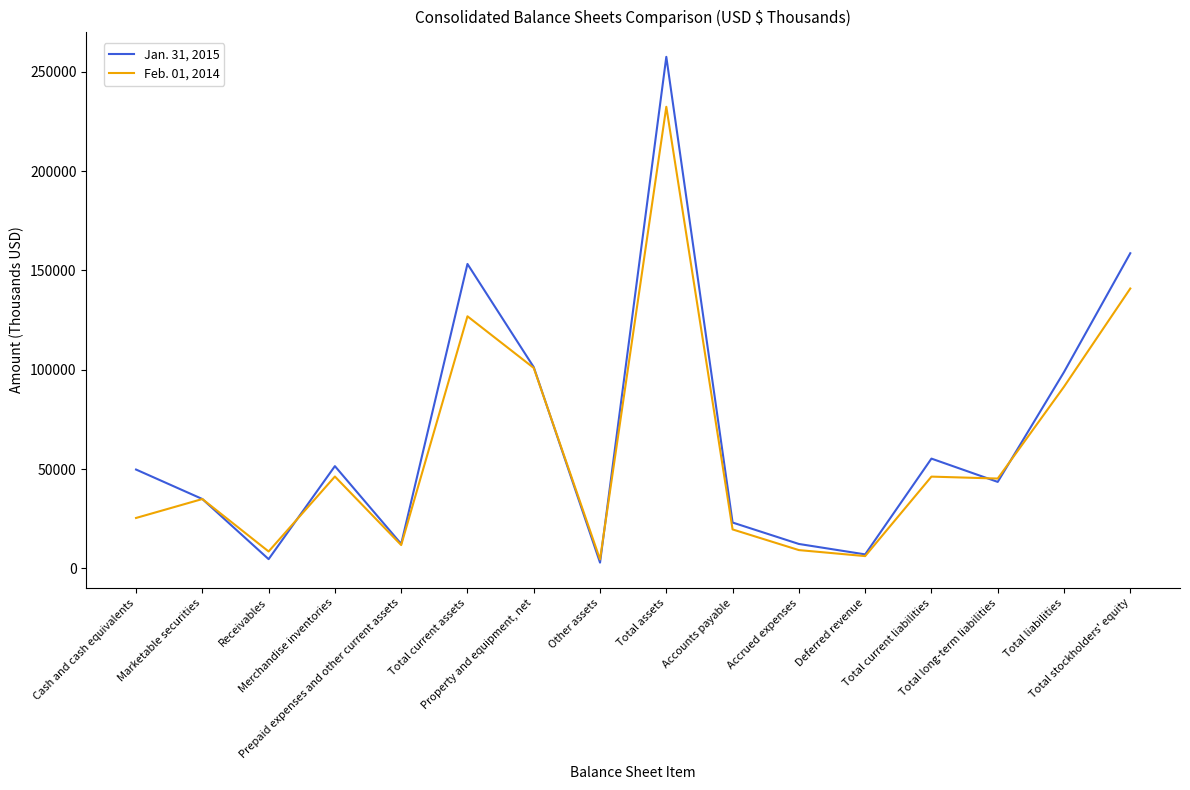

What is the minimum value for Jan. 31, 2015?

2932